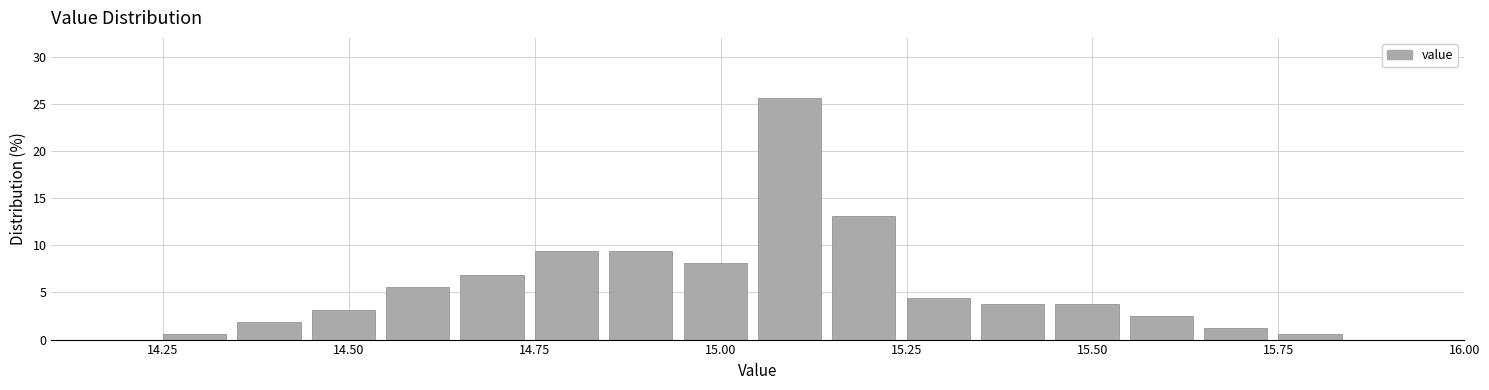

Around what value on the x-axis is the tallest bar? Give the approximate position of its centre, as read against the axis.

15.10